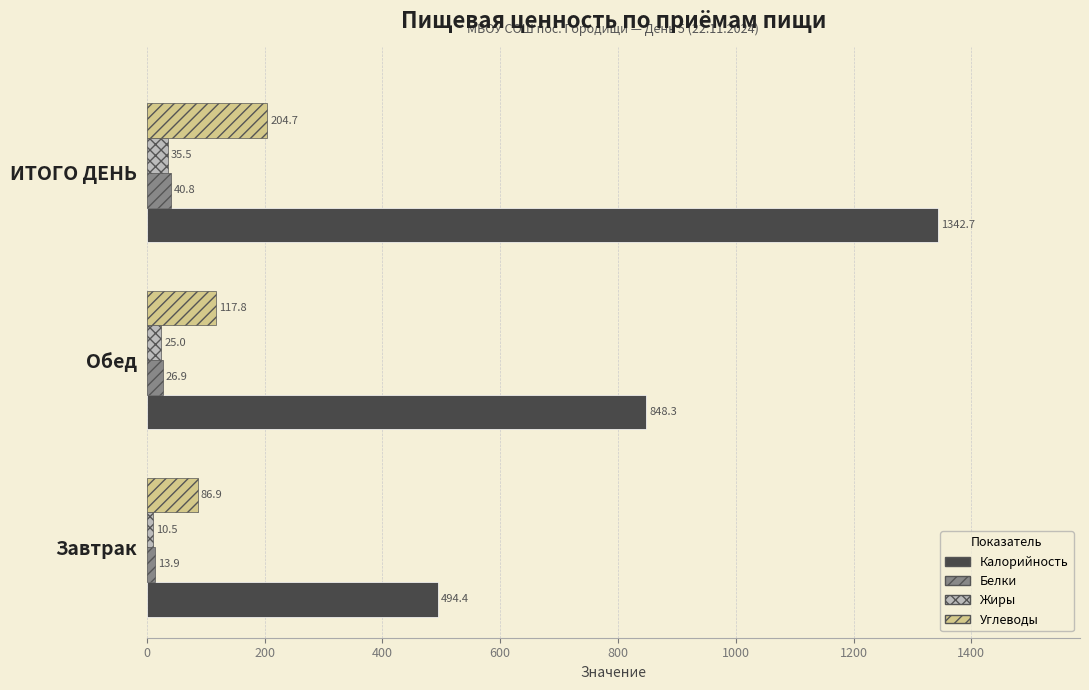

What are all the series names shown in the legend?

Калорийность, Белки, Жиры, Углеводы